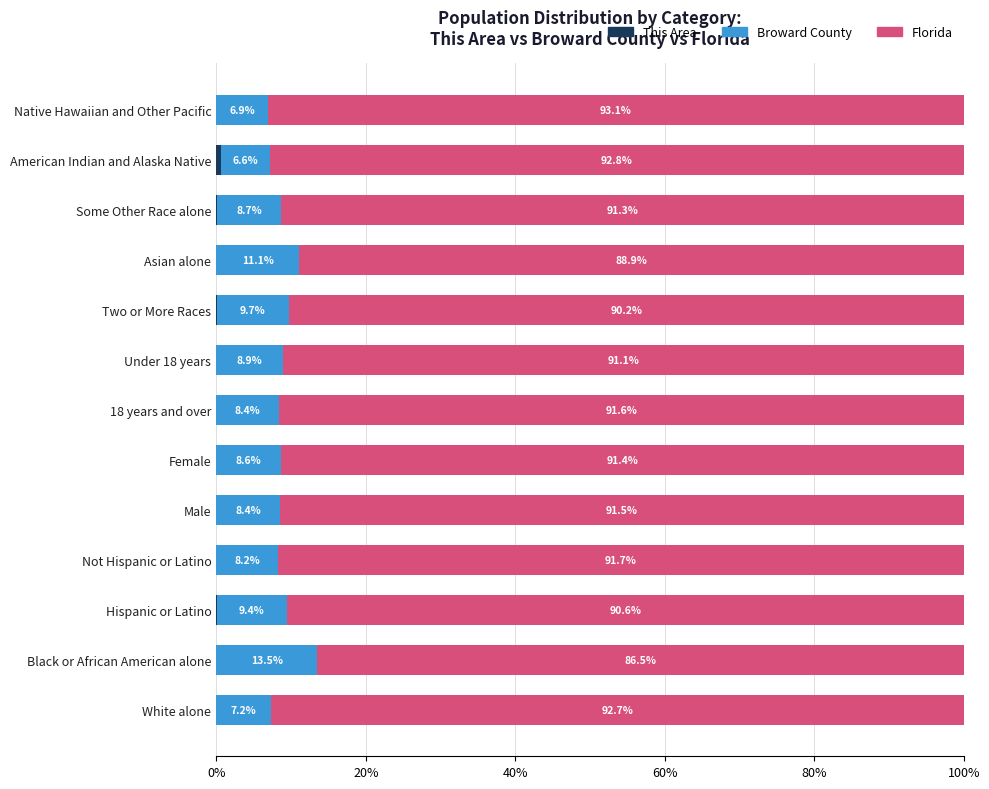

How many series are shown in this chart?

3